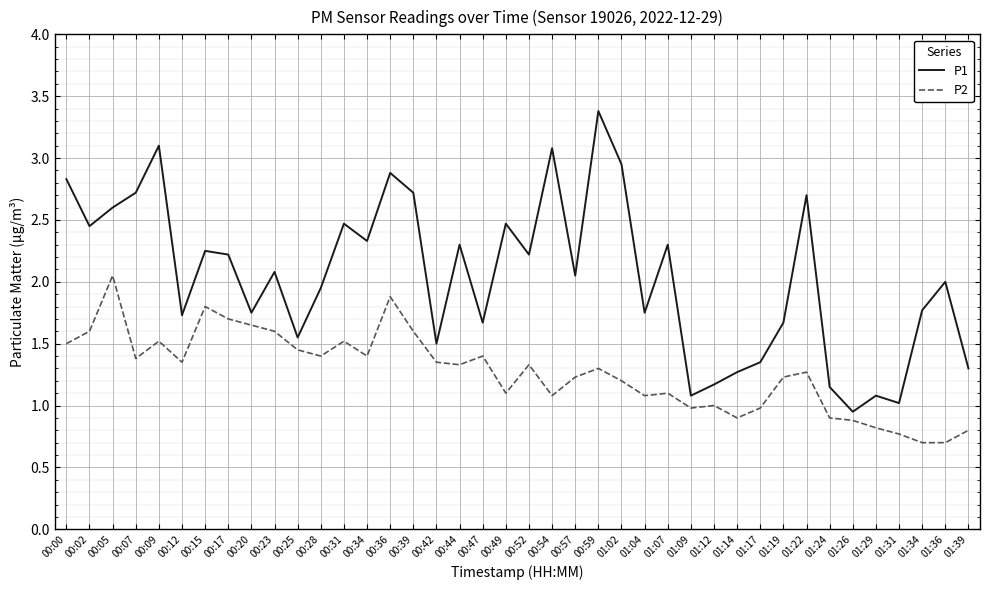

Does the chart have visible grid lines?

Yes